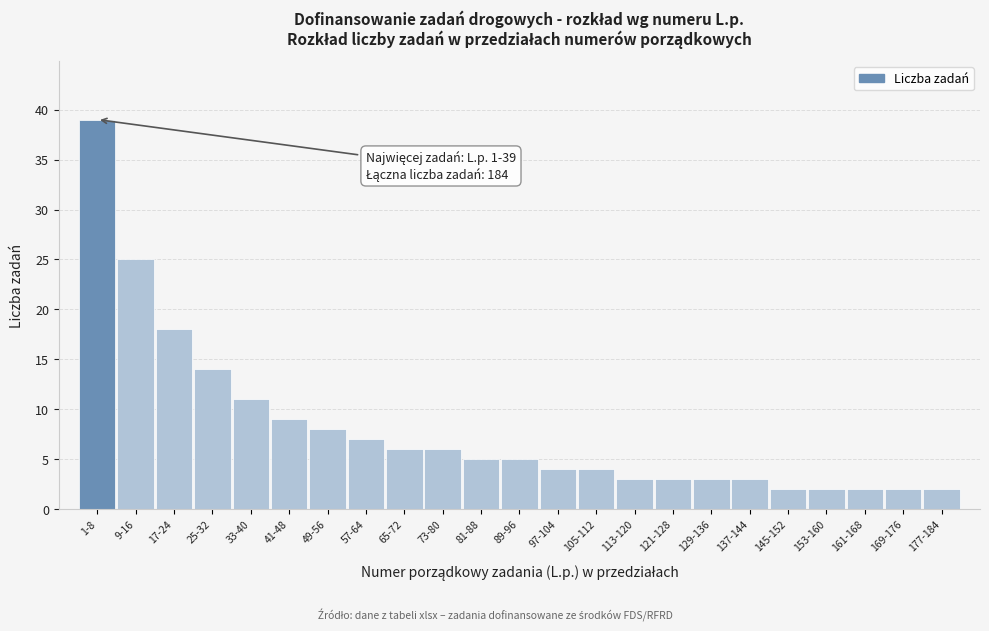

Reading left to right, list all the values displayed in this chart.

39	25	18	14	11	9	8	7	6	6	5	5	4	4	3	3	3	3	2	2	2	2	2